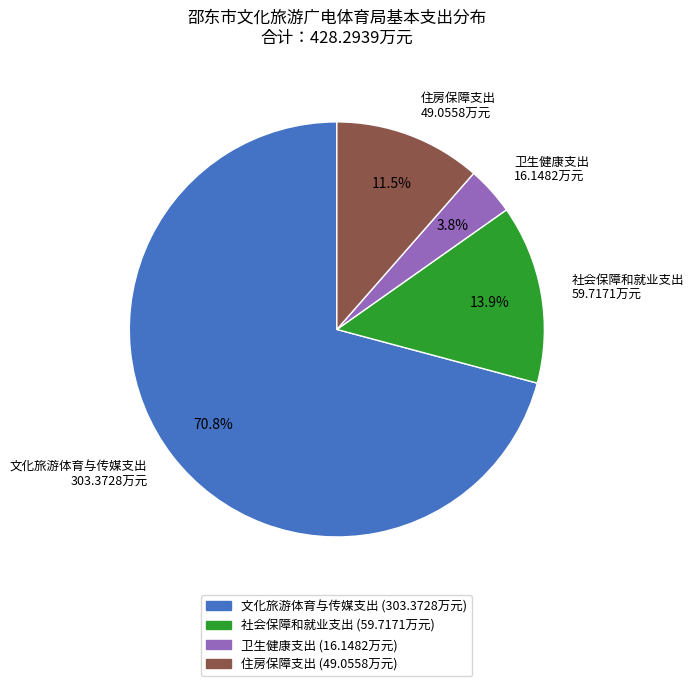

To the nearest percent, what percentage of the pie is 文化旅游体育与传媒支出?

71%